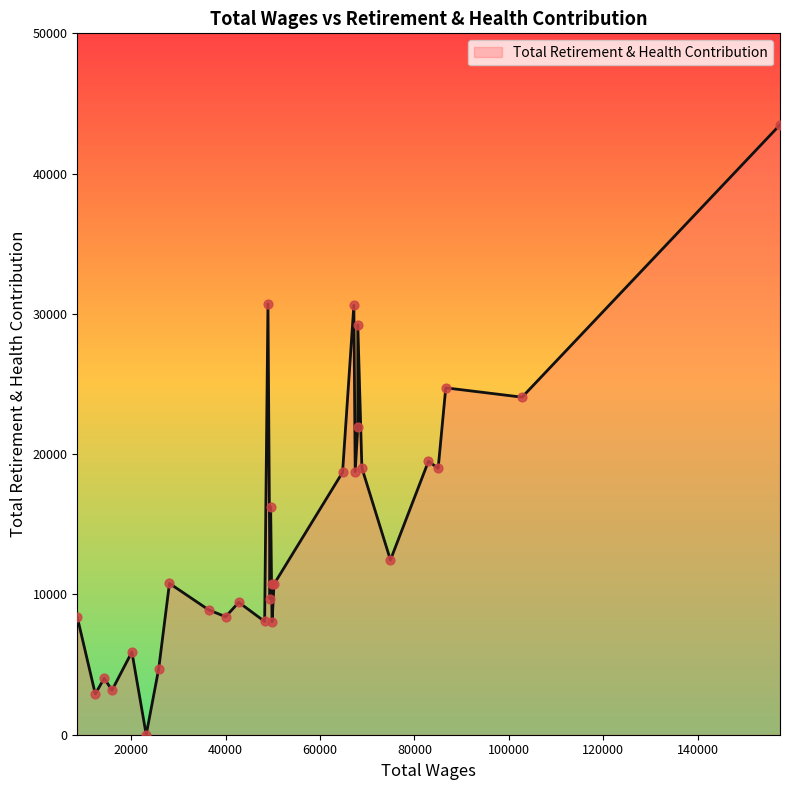

What is the difference between the maximum and minimum values?

43484